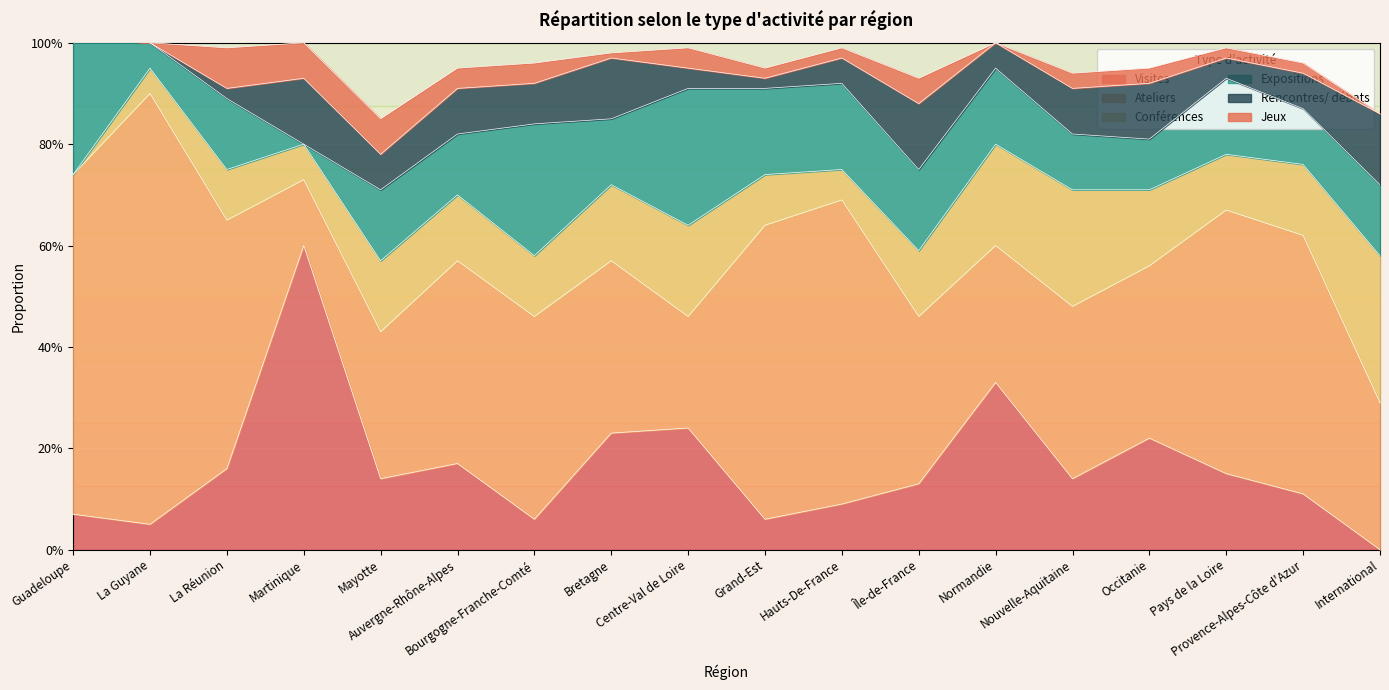

Between which two adjacent categories do Expositions and Conférences first intersect?

La Réunion and Martinique